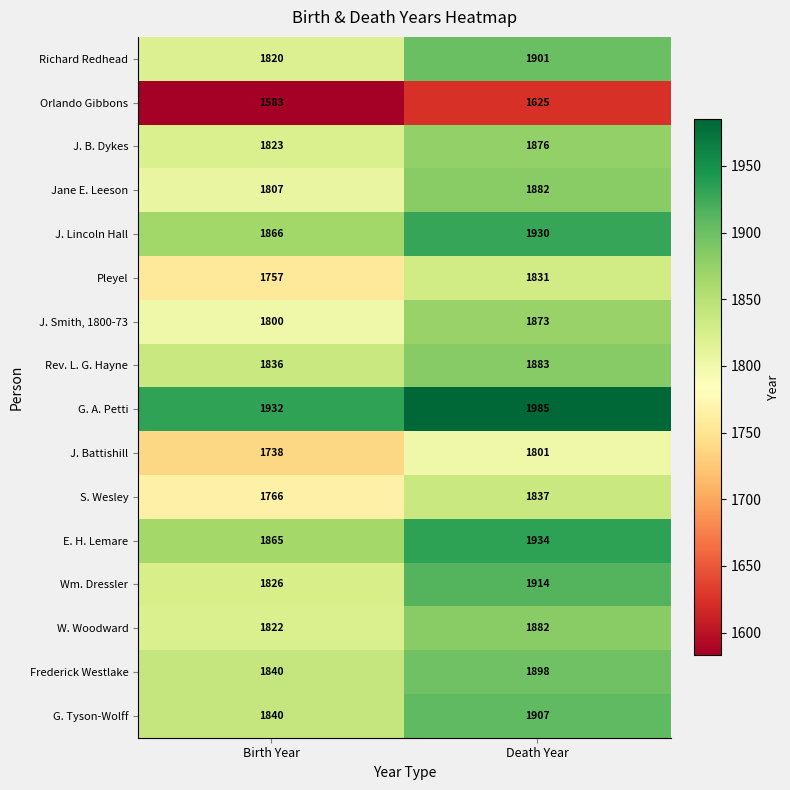

Which category has the lowest value across all series?

Birth Year